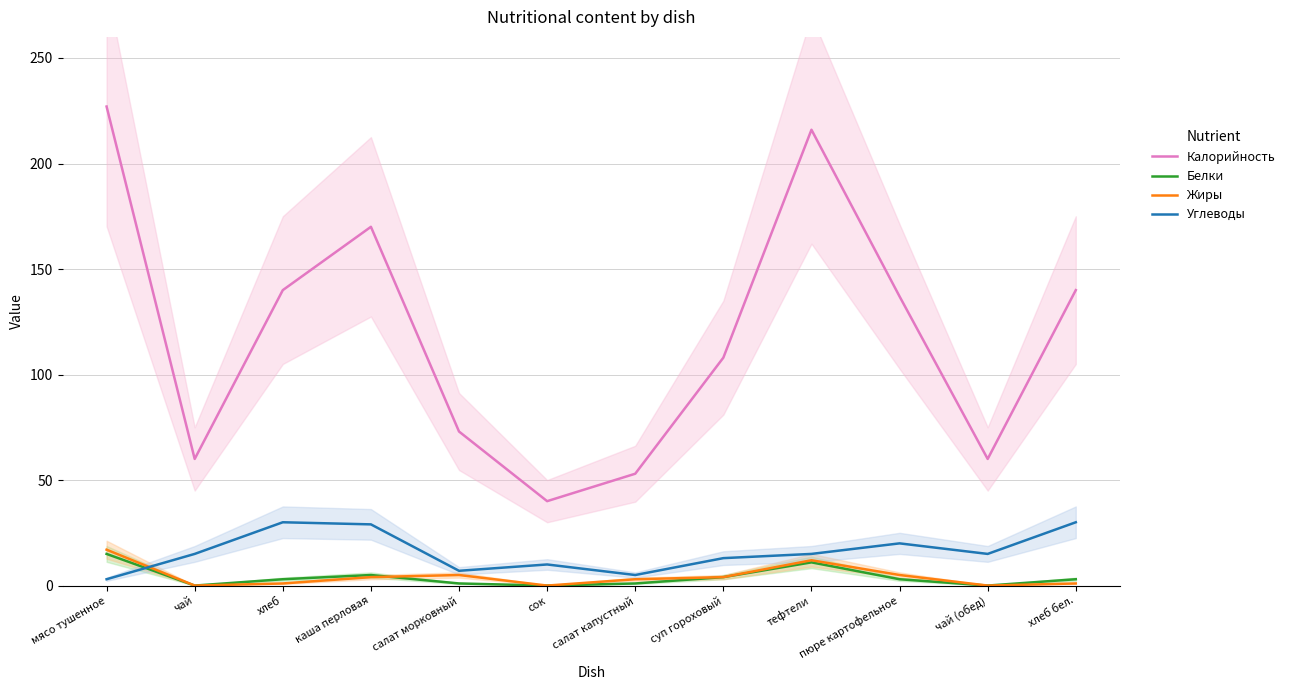

What is the difference between the maximum and minimum values in the Углеводы series?

27